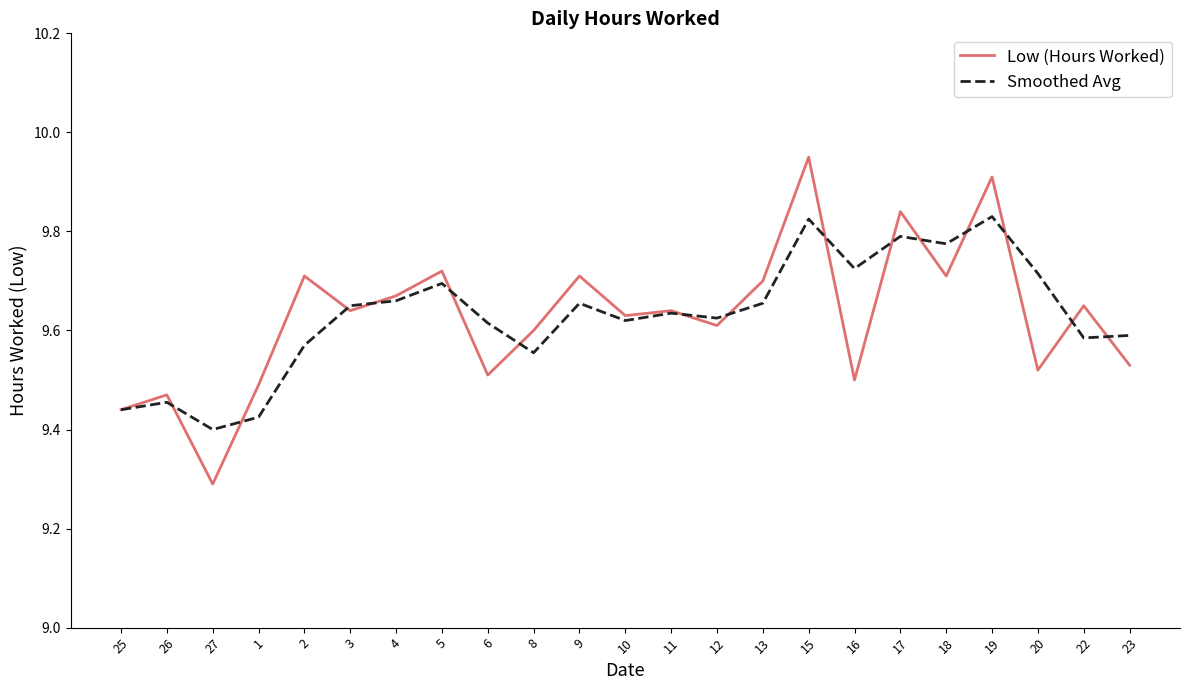

True or false: Smoothed Avg and Low (Hours Worked) intersect in this chart.

True